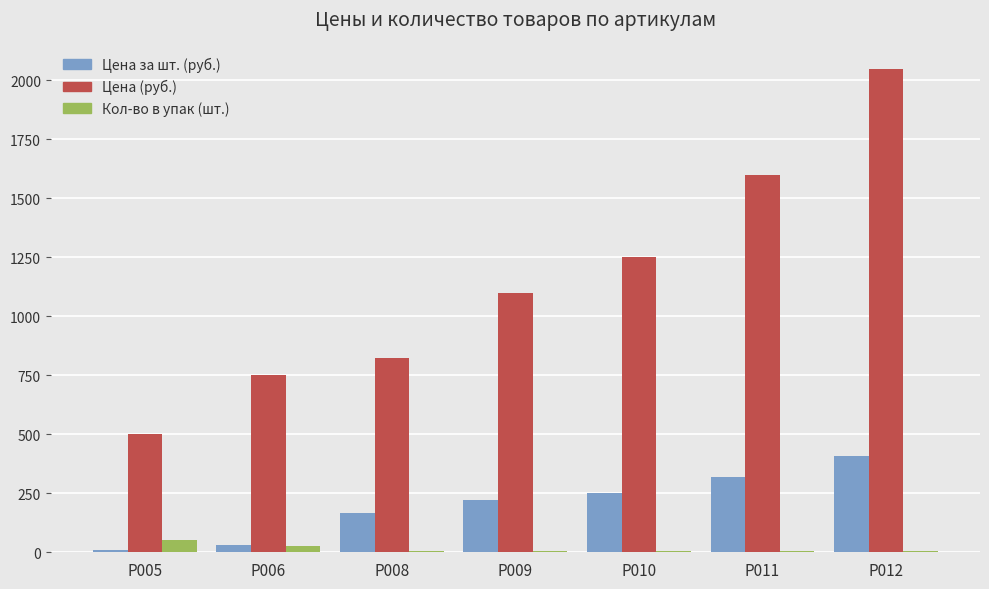

What are all the series names shown in the legend?

Цена за шт. (руб.), Цена (руб.), Кол-во в упак (шт.)